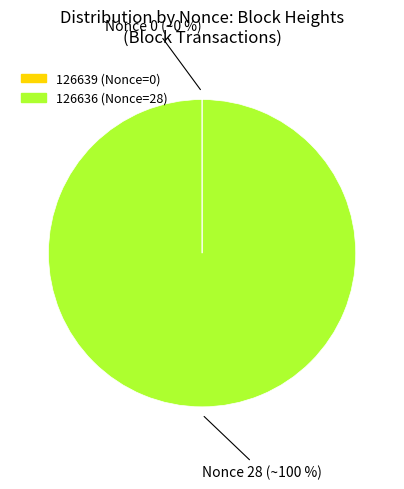

What is the majority slice?

126636